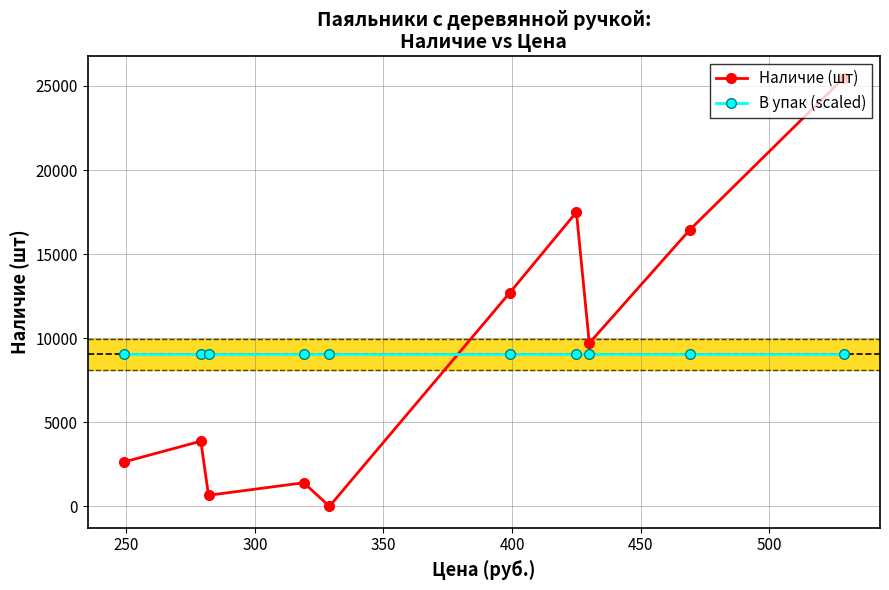

How many distinct data groups are displayed?

2